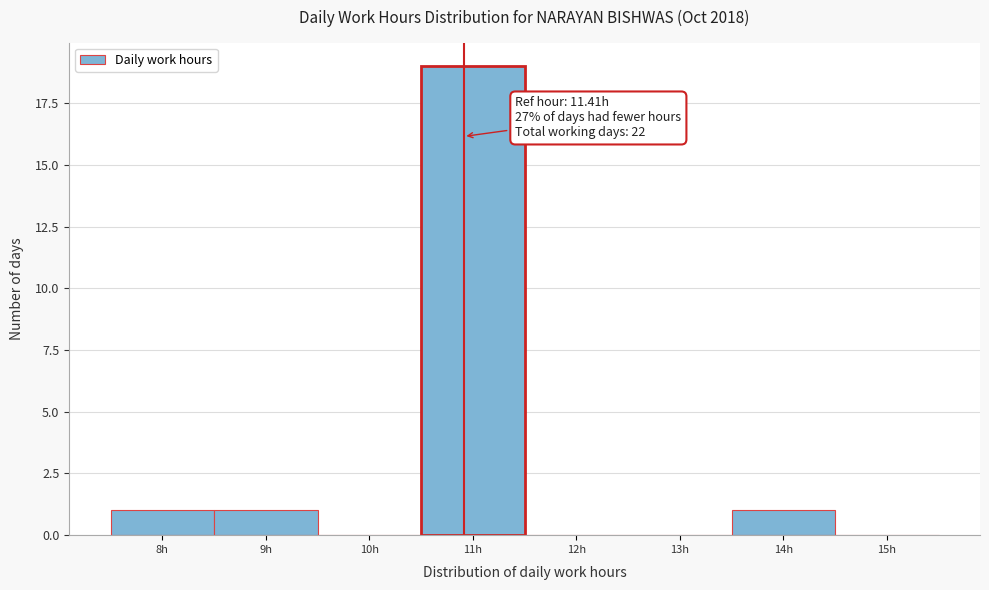

Reading left to right, extract all data points from this chart.

8h=1	9h=1	10h=0	11h=19	12h=0	13h=0	14h=1	15h=0